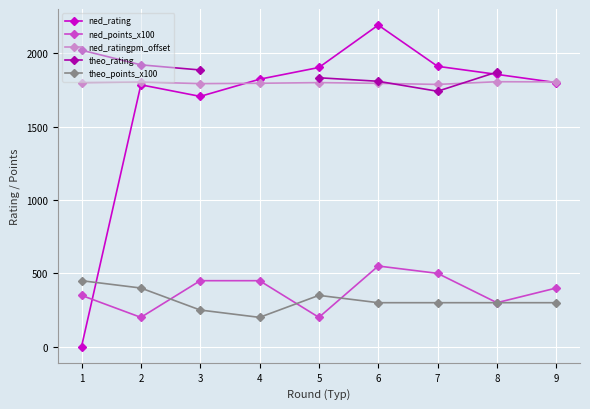

In theo_points_x100, how many points are higher than both neighbors (excluding endpoints)?

1